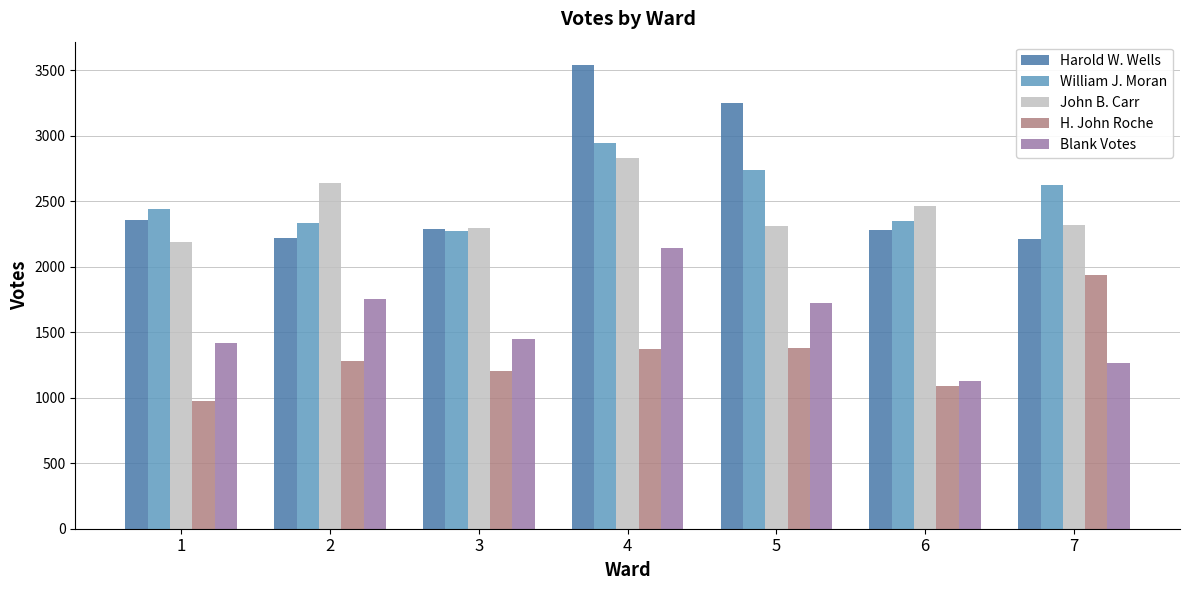

What value does the Blank Votes series have at 5?

1721